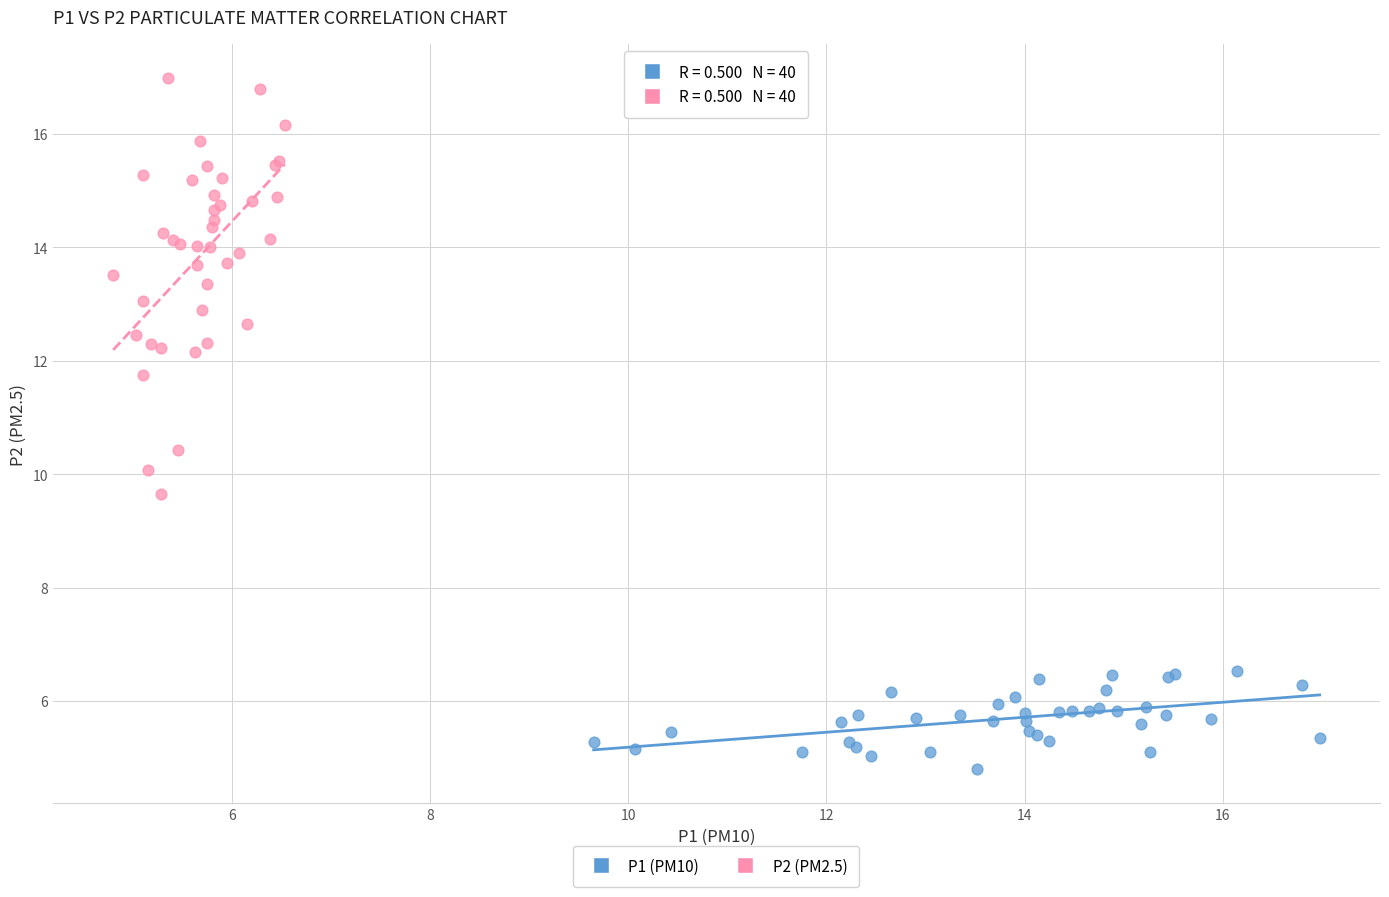

Which series has the largest Y range (max minus min)?

P2 (PM2.5)